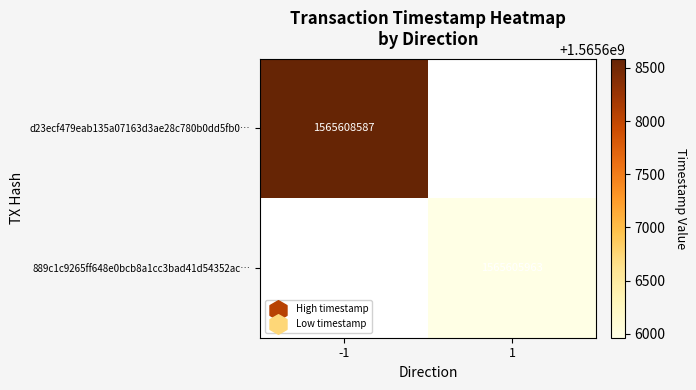

Is it true that 889c1c9265ff648e0bcb8a1cc3bad41d54352ac… equals 2729331726 at 1?

False